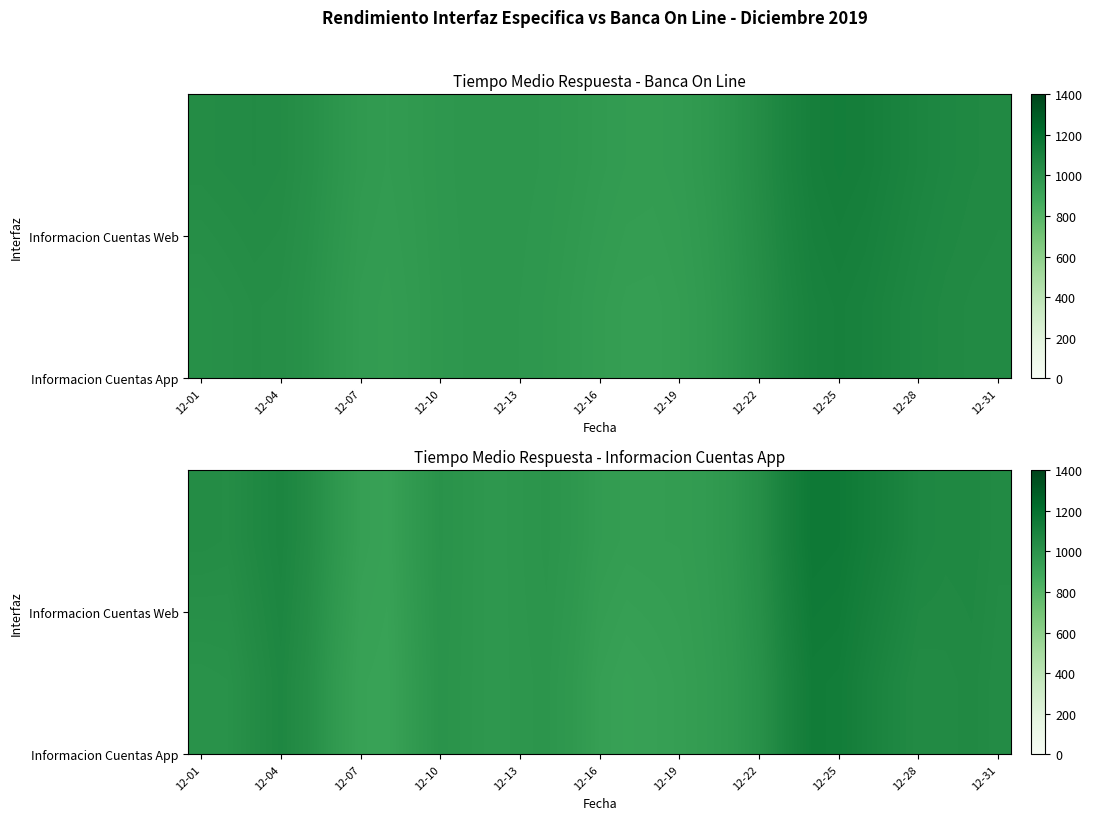

What is the greatest value displayed?

1153.9